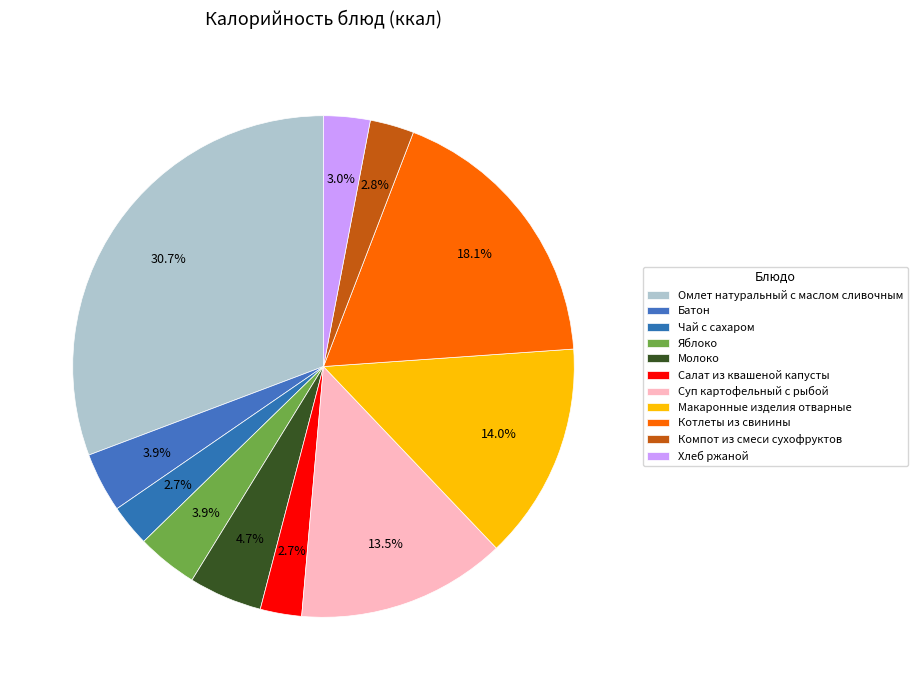

Which has a higher value, Яблоко or Котлеты из свинины?

Котлеты из свинины